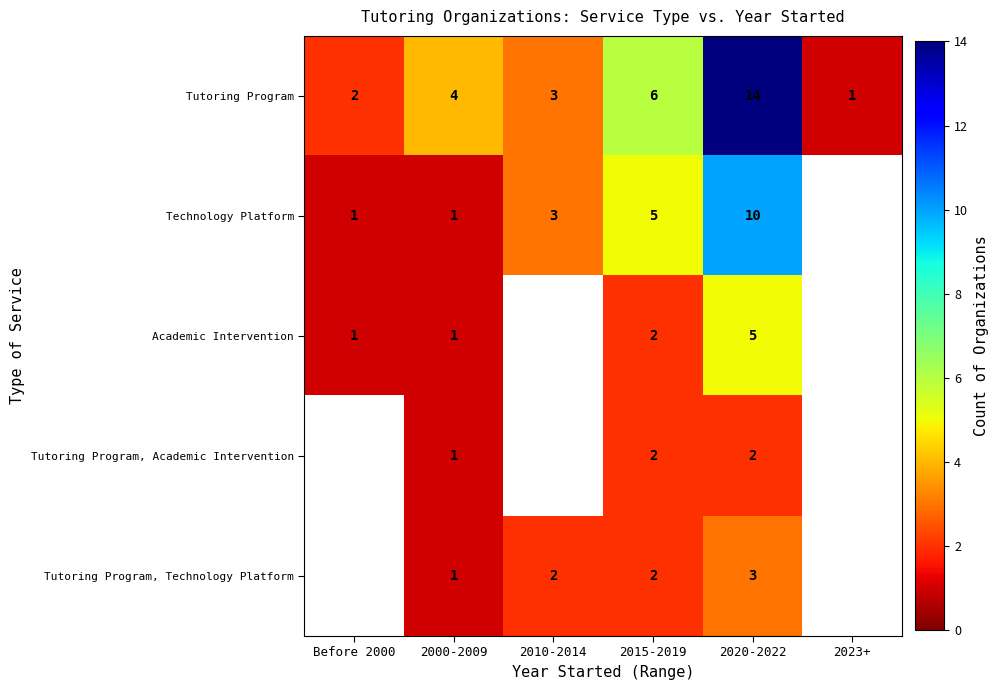

What is the spread (max minus min) of values at 2015-2019?

4